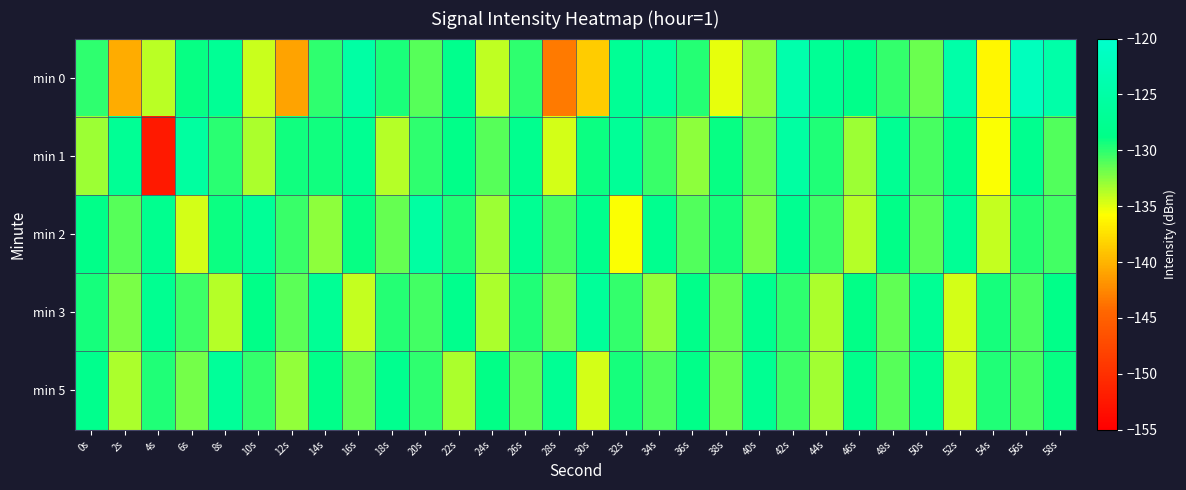

Rank the series at 12s from lowest to highest value.

min 0, min 5, min 3, min 2, min 1